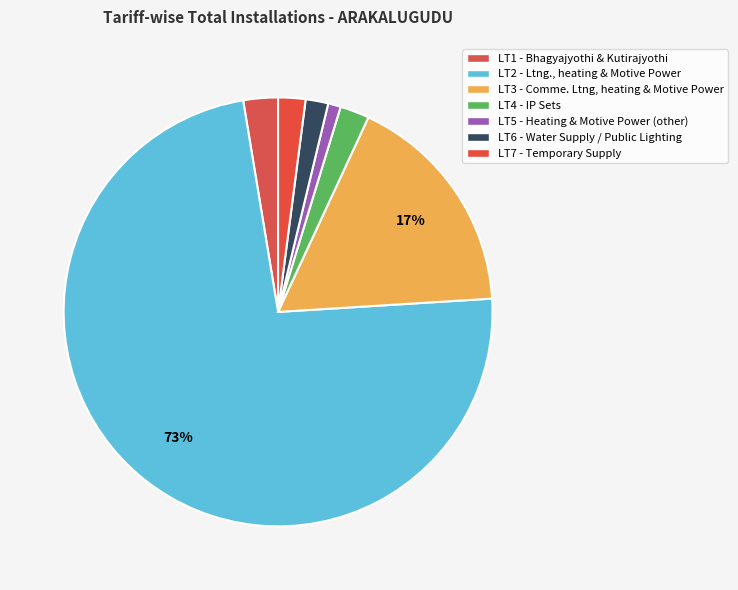

Count the number of slices in the pie.

7